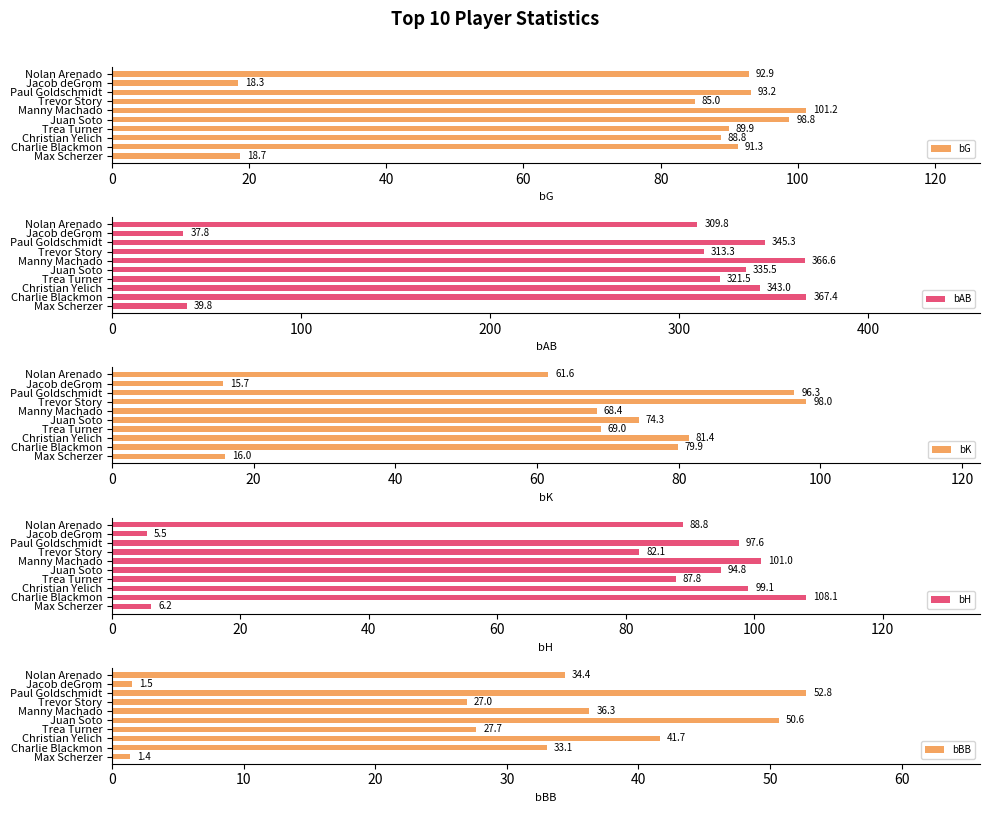

What is the sum of all bK values?

660.7